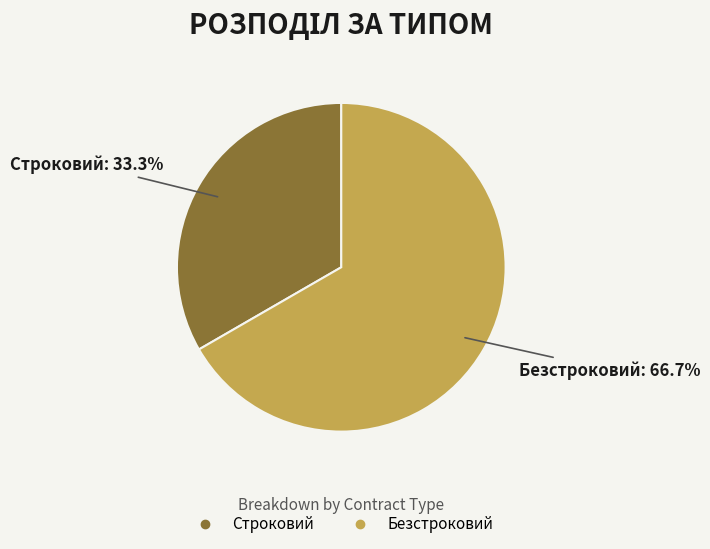

To the nearest percent, what portion does Строковий represent?

33%